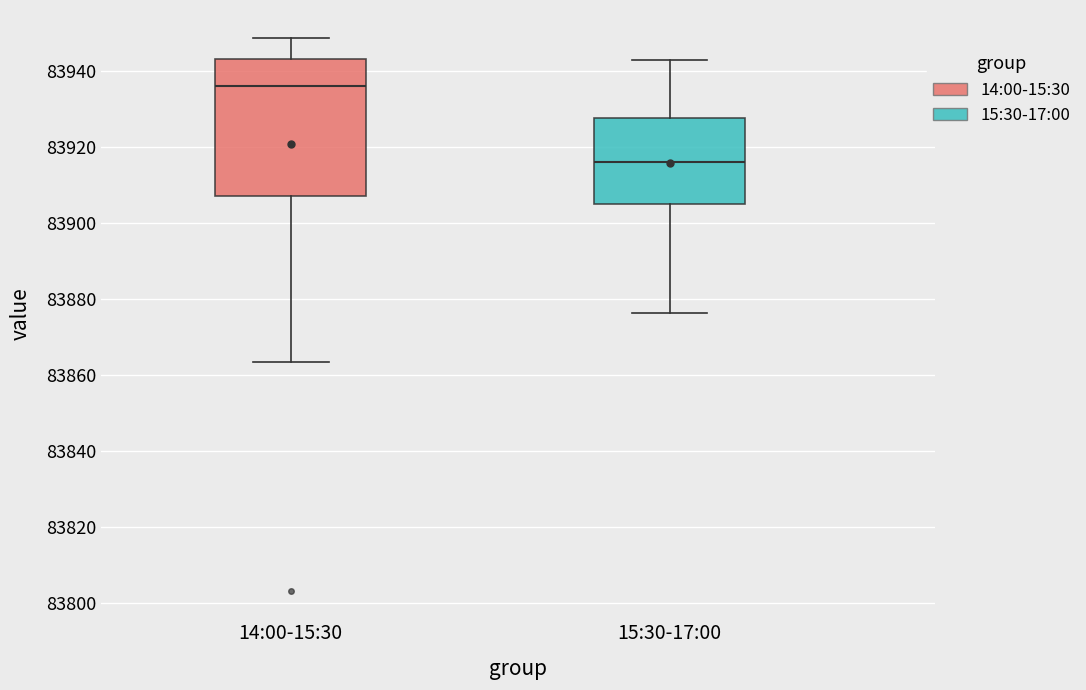

Where is the upper edge of the box for 14:00-15:30 on the y-axis? The values are not printed on the chart, so give them approximately, as read against the axis.

83944